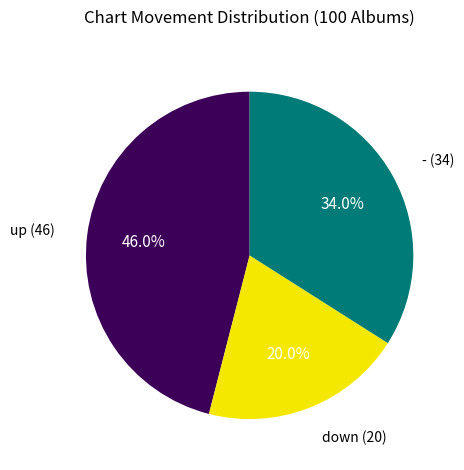

Does up represent more than half of the total?

No